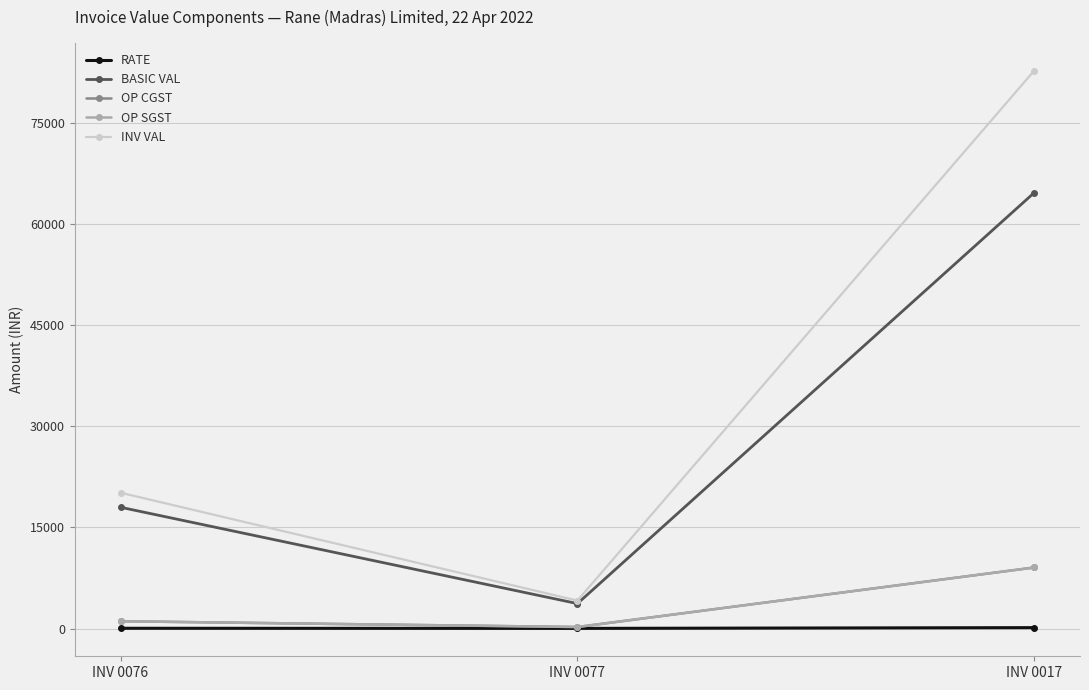

What is the difference between the OP SGST values at INV 0077 and INV 0017?

8838.1